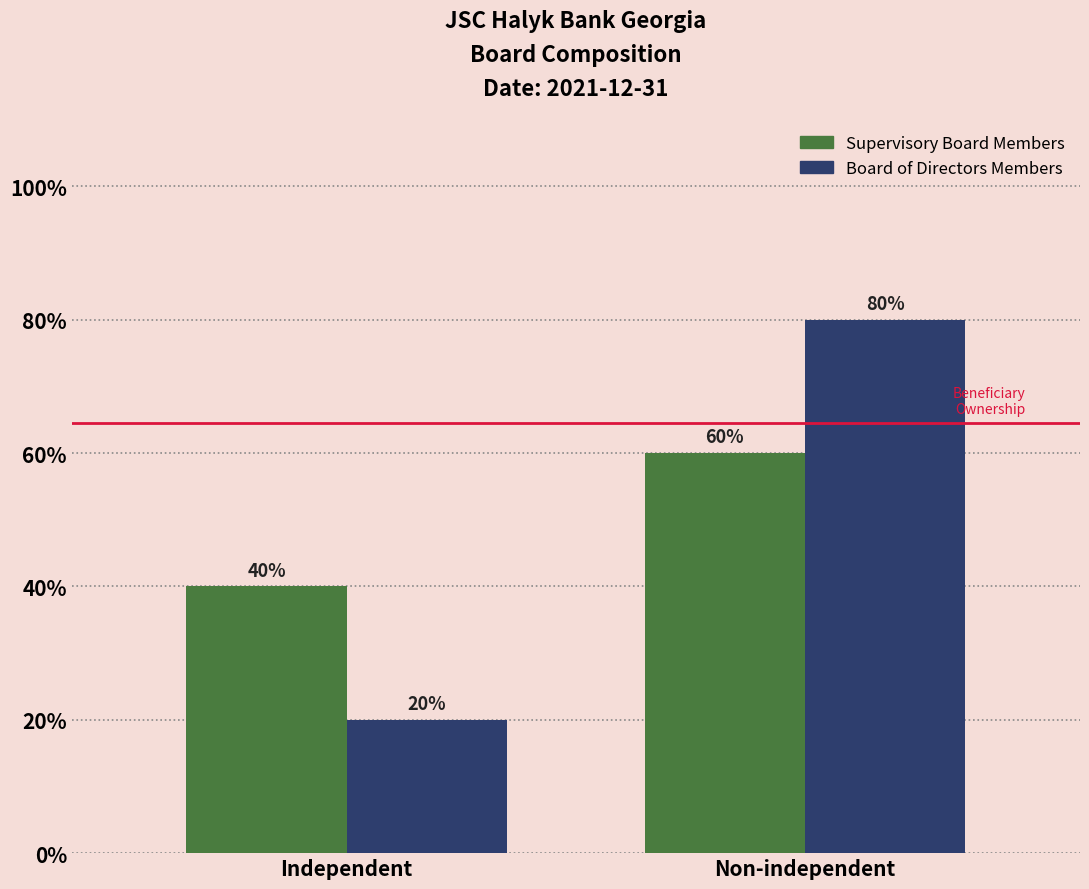

Are the bars horizontal?

No